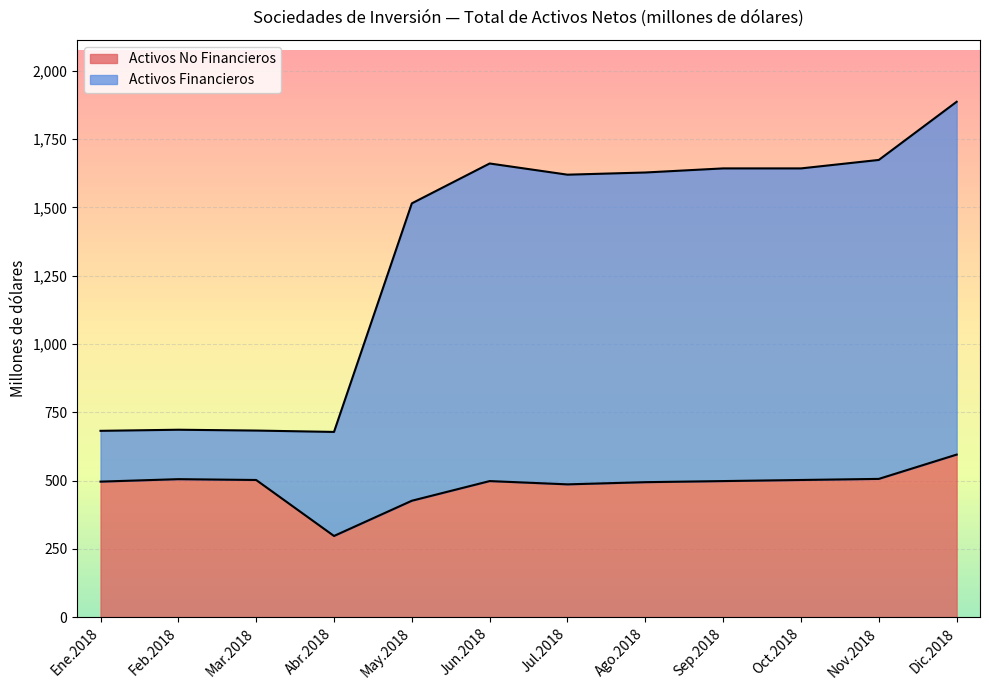

Read the Activos No Financieros value at Oct.2018.

502